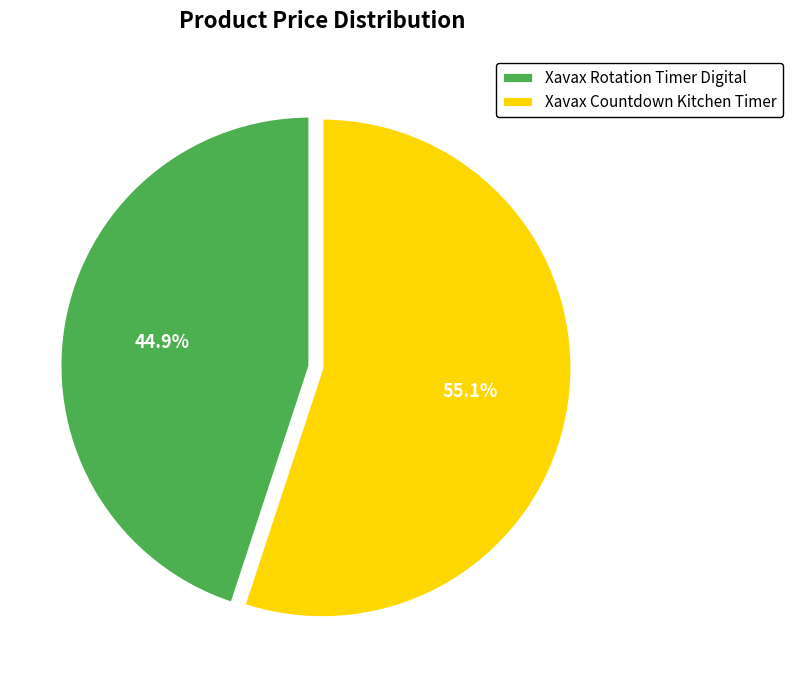

To the nearest percent, what is the average slice percentage?

50%